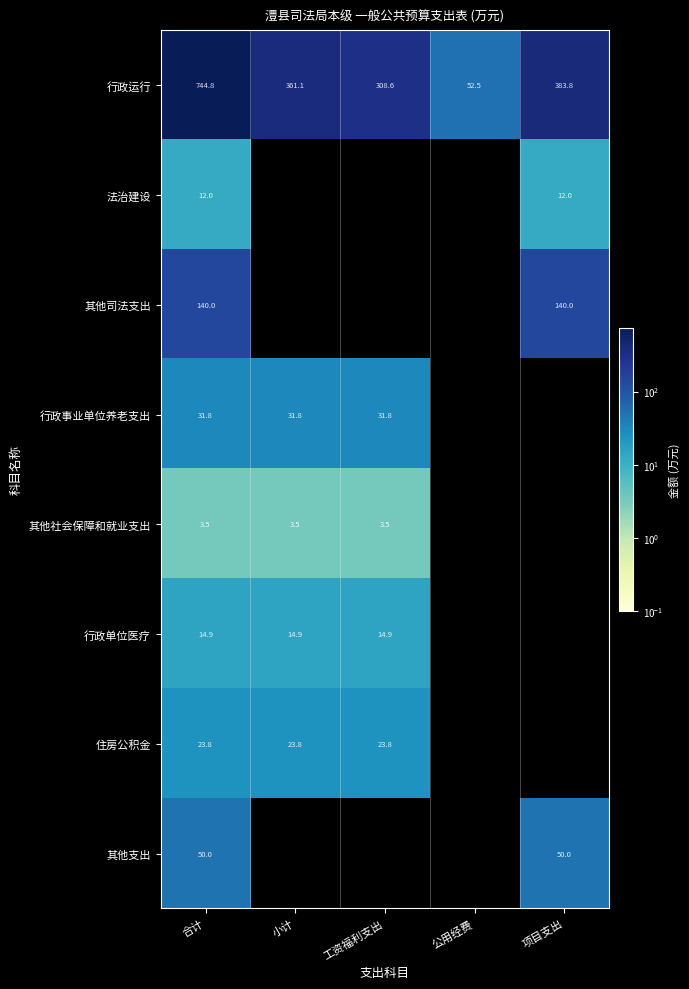

Where is 行政运行 nearest to the value 398?

项目支出